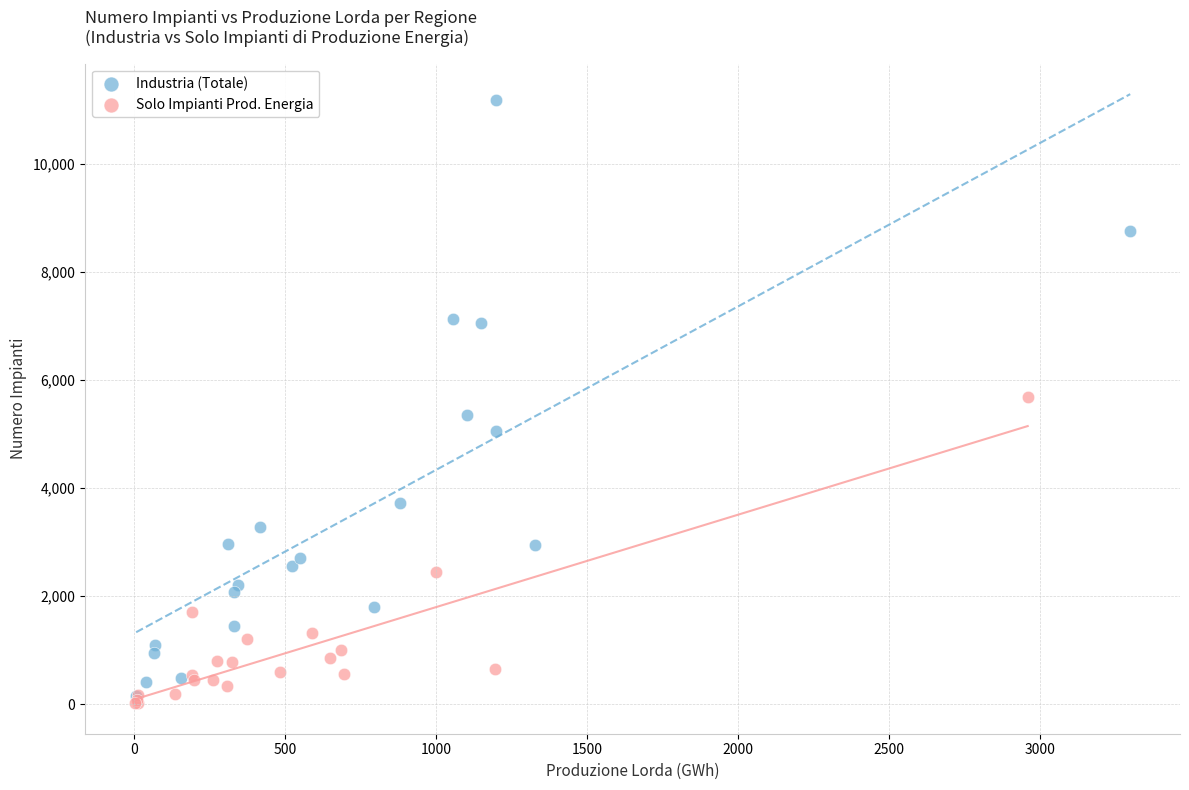

Which series reaches the maximum Y coordinate?

Industria (Totale)